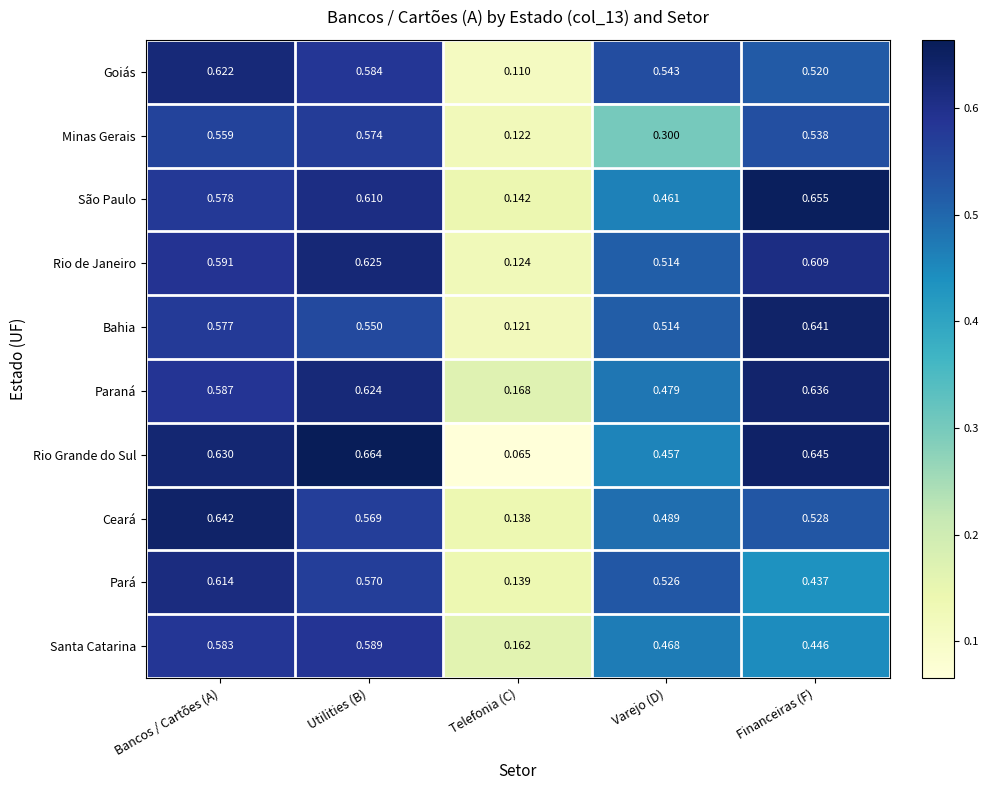

At which category is the sum across all series the highest?

Bancos / Cartões (A)